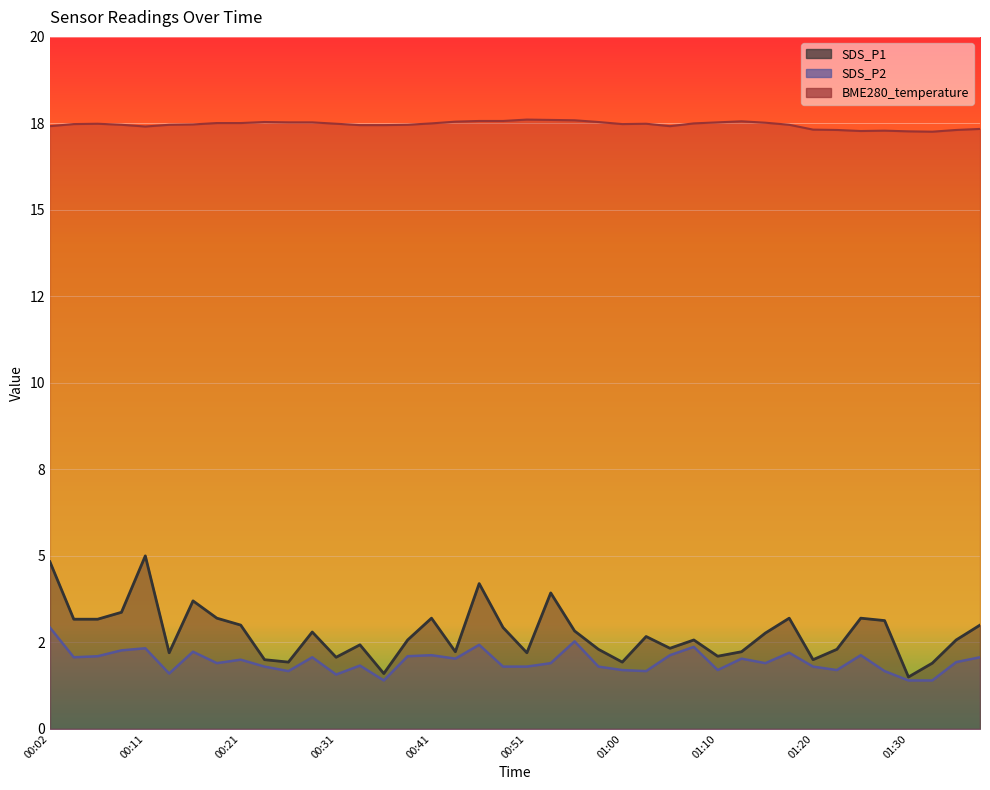

How many interior local peaks does the SDS_P1 series have?

11